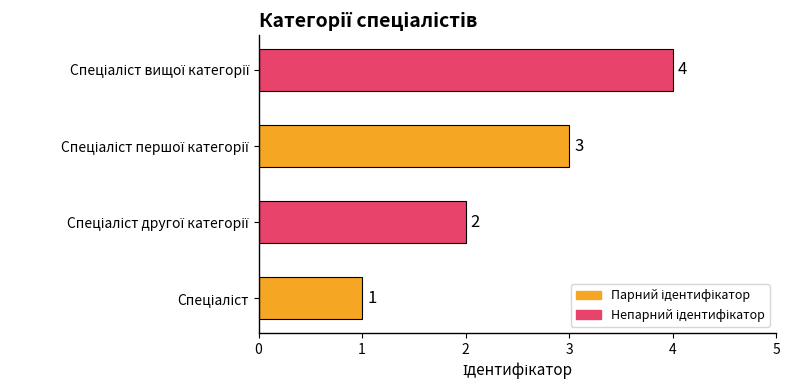

How many categories are shown in the chart?

4